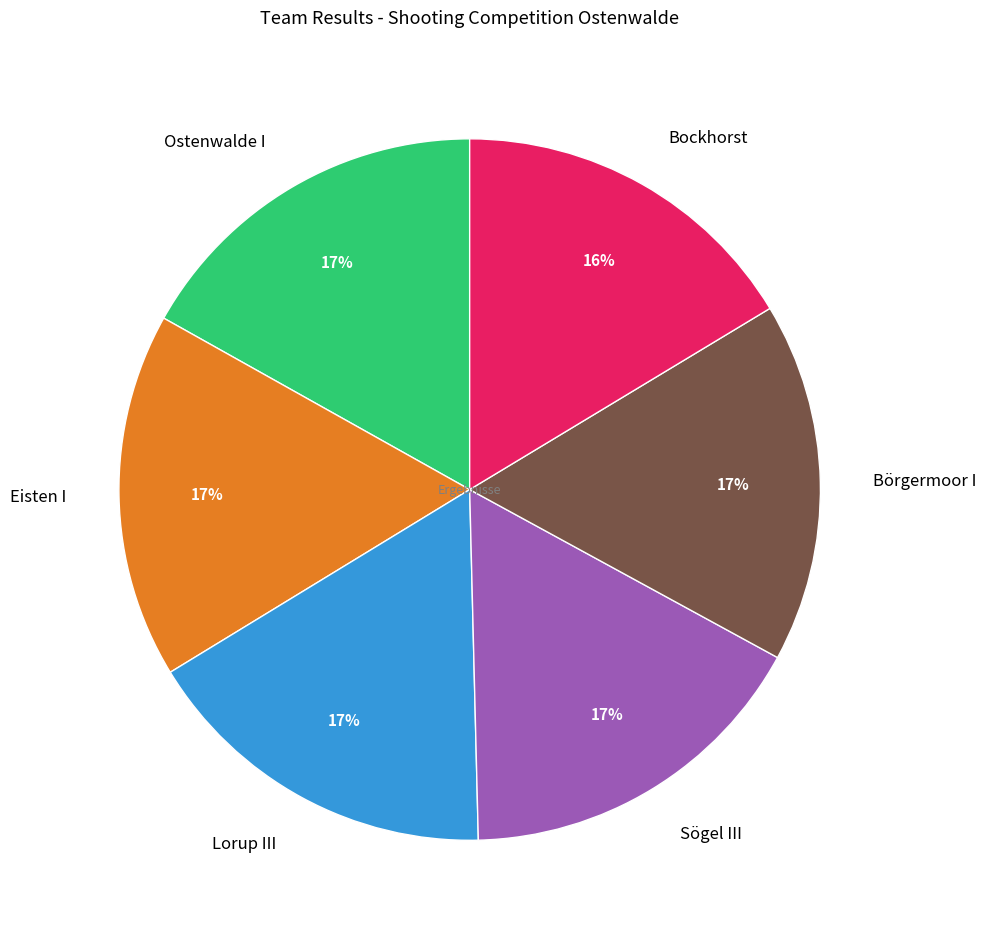

Do Ostenwalde I and Bockhorst together represent more than half of the pie?

No